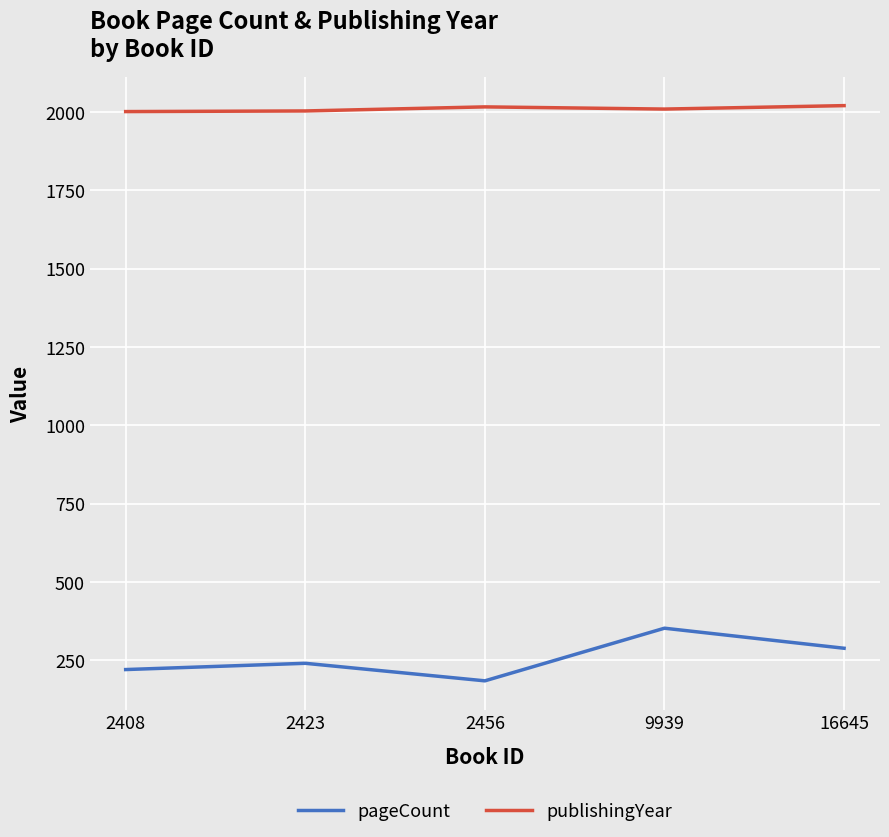

In publishingYear, how many points are lower than both neighbors (excluding endpoints)?

1